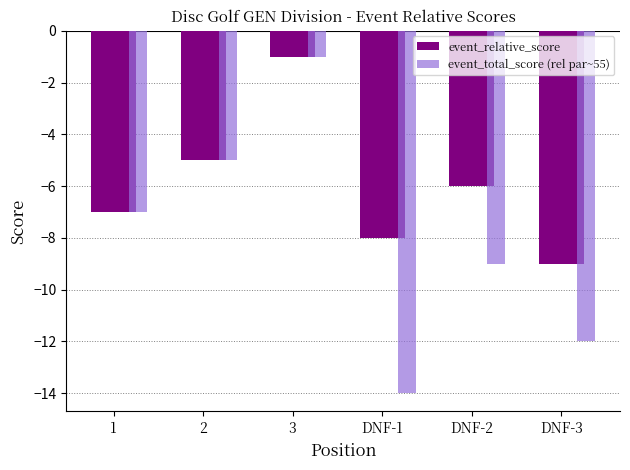

What are all the series names shown in the legend?

event_relative_score, event_total_score (rel par~55)